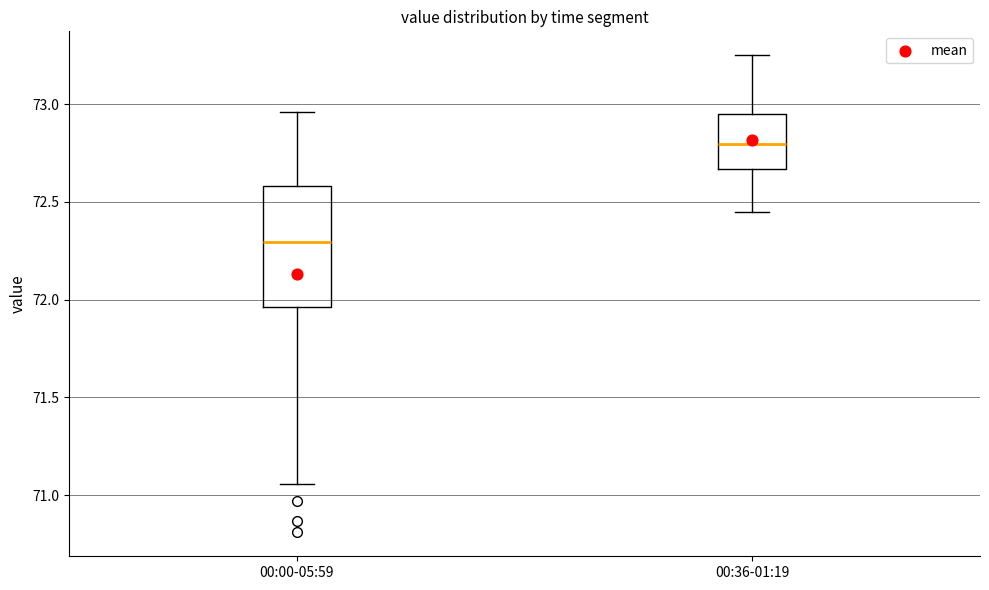

Comparing the boxes themselves (not the whiskers), which one is the tallest?

00:00-05:59